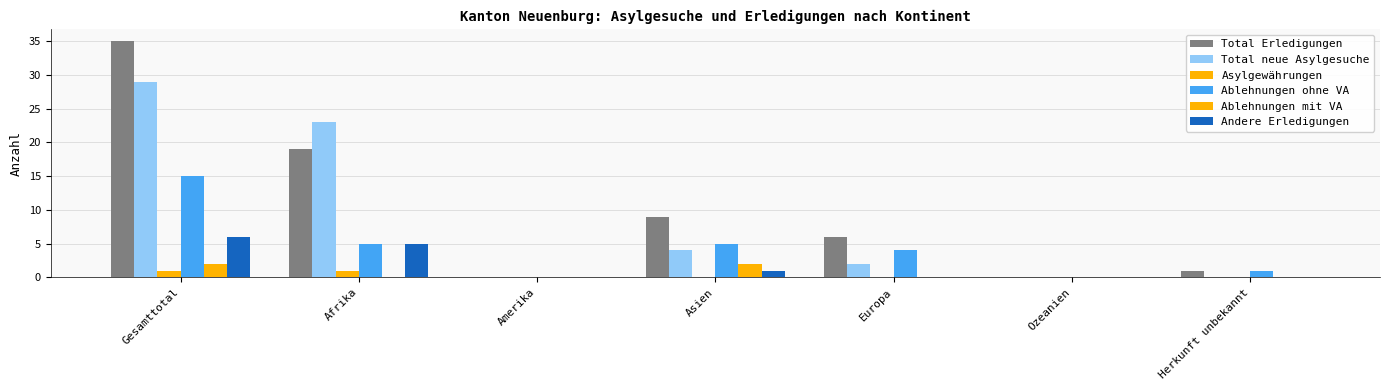

Are the bars horizontal?

No